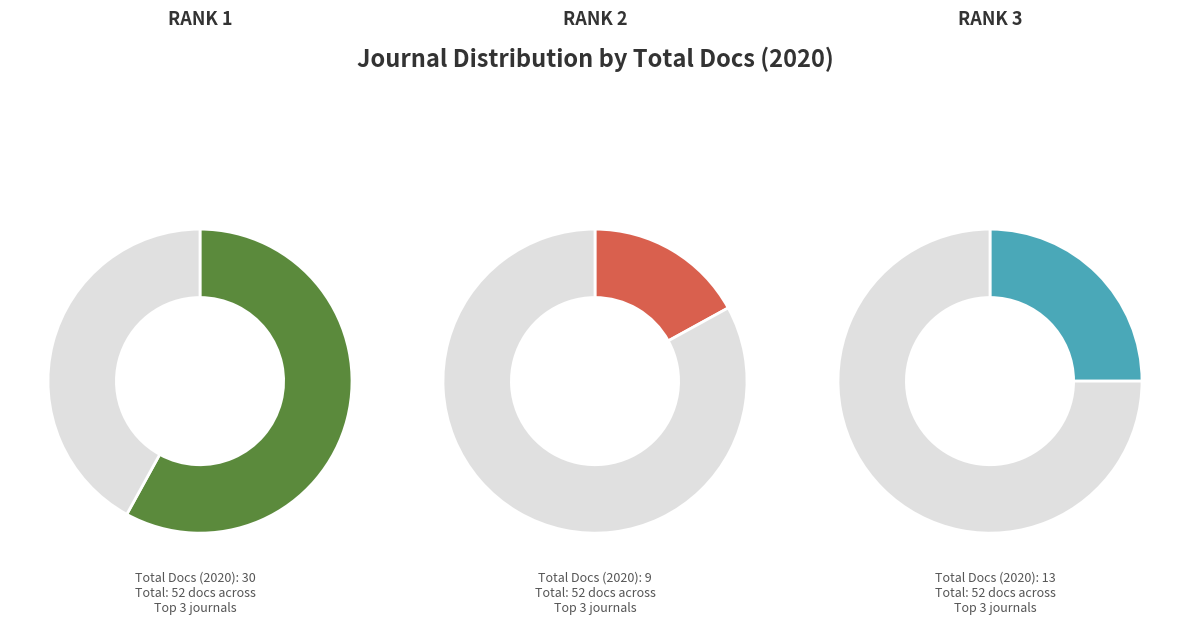

Which series changed the most between Corporate and Business Strategy Review and Corporate Governance and Organizational?

Total Docs. (2020)